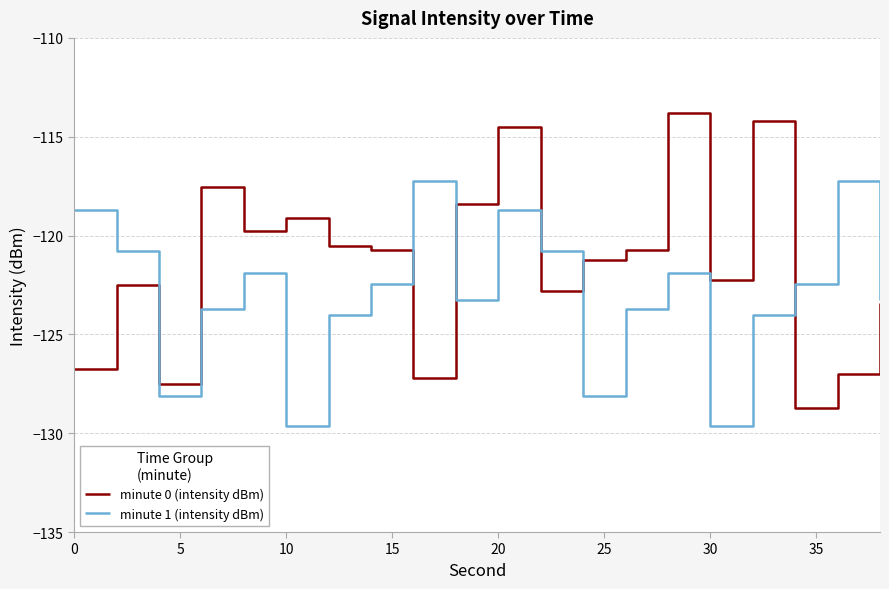

Rank the series by their average value, from lowest to highest.

minute 1 (intensity dBm), minute 0 (intensity dBm)